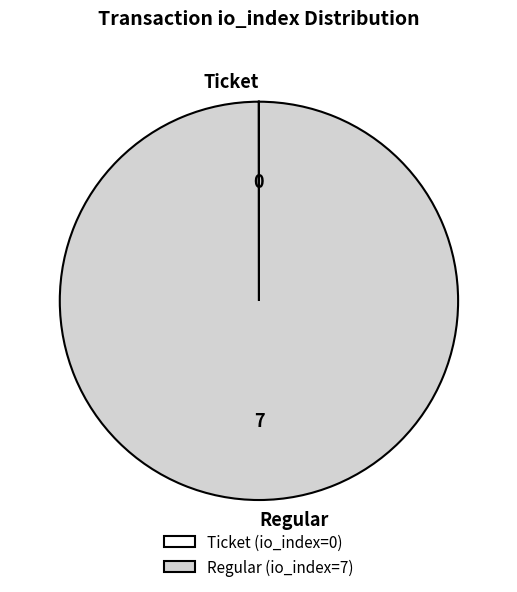

Is it true that Regular is 100% of the pie?

True